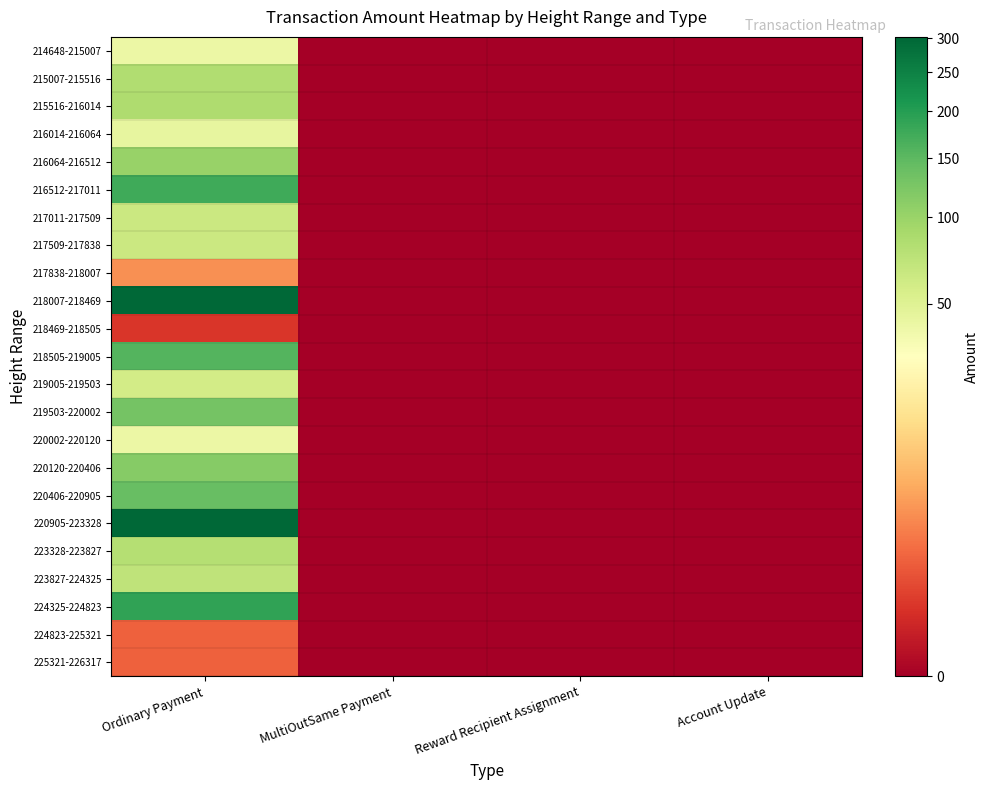

Reading left to right, transcribe all the data shown in this chart.

214648-215007: Ordinary Payment=41.4	MultiOutSame Payment=0.0	Reward Recipient Assignment=0.0	Account Update=0.0
215007-215516: Ordinary Payment=83.0	MultiOutSame Payment=0.0	Reward Recipient Assignment=0.0	Account Update=0.0
215516-216014: Ordinary Payment=84.1	MultiOutSame Payment=0.0	Reward Recipient Assignment=0.0	Account Update=0.0
216014-216064: Ordinary Payment=44.1	MultiOutSame Payment=0.0	Reward Recipient Assignment=0.0	Account Update=0.0
216064-216512: Ordinary Payment=101.5	MultiOutSame Payment=0.0	Reward Recipient Assignment=0.0	Account Update=0.0
216512-217011: Ordinary Payment=176.3	MultiOutSame Payment=0.0	Reward Recipient Assignment=0.0	Account Update=0.0
217011-217509: Ordinary Payment=64.4	MultiOutSame Payment=0.0	Reward Recipient Assignment=0.0	Account Update=0.0
217509-217838: Ordinary Payment=63.3	MultiOutSame Payment=0.0	Reward Recipient Assignment=0.0	Account Update=0.0
217838-218007: Ordinary Payment=3.2	MultiOutSame Payment=0.0	Reward Recipient Assignment=0.0	Account Update=0.0
218007-218469: Ordinary Payment=300.5	MultiOutSame Payment=0.0	Reward Recipient Assignment=0.0	Account Update=0.0
218469-218505: Ordinary Payment=0.2	MultiOutSame Payment=0.0	Reward Recipient Assignment=0.0	Account Update=0.0
218505-219005: Ordinary Payment=158.3	MultiOutSame Payment=0.0	Reward Recipient Assignment=0.0	Account Update=0.0
219005-219503: Ordinary Payment=58.2	MultiOutSame Payment=0.0	Reward Recipient Assignment=0.0	Account Update=0.0
219503-220002: Ordinary Payment=129.3	MultiOutSame Payment=0.0	Reward Recipient Assignment=0.0	Account Update=0.0
220002-220120: Ordinary Payment=41.4	MultiOutSame Payment=0.0	Reward Recipient Assignment=0.0	Account Update=0.0
220120-220406: Ordinary Payment=113.9	MultiOutSame Payment=0.0	Reward Recipient Assignment=0.0	Account Update=0.0
220406-220905: Ordinary Payment=141.3	MultiOutSame Payment=0.0	Reward Recipient Assignment=0.0	Account Update=0.0
220905-223328: Ordinary Payment=302.3	MultiOutSame Payment=0.0	Reward Recipient Assignment=0.0	Account Update=0.0
223328-223827: Ordinary Payment=79.6	MultiOutSame Payment=0.0	Reward Recipient Assignment=0.0	Account Update=0.0
223827-224325: Ordinary Payment=72.1	MultiOutSame Payment=0.0	Reward Recipient Assignment=0.0	Account Update=0.0
224325-224823: Ordinary Payment=188.9	MultiOutSame Payment=0.0	Reward Recipient Assignment=0.0	Account Update=0.0
224823-225321: Ordinary Payment=1.0	MultiOutSame Payment=0.0	Reward Recipient Assignment=0.0	Account Update=0.0
225321-226317: Ordinary Payment=1.0	MultiOutSame Payment=0.0	Reward Recipient Assignment=0.0	Account Update=0.0